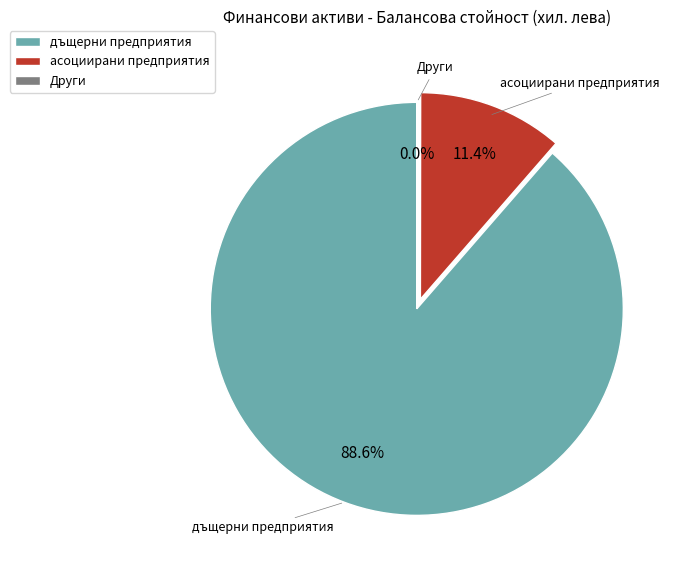

Does асоциирани предприятия represent more than half of the total?

No